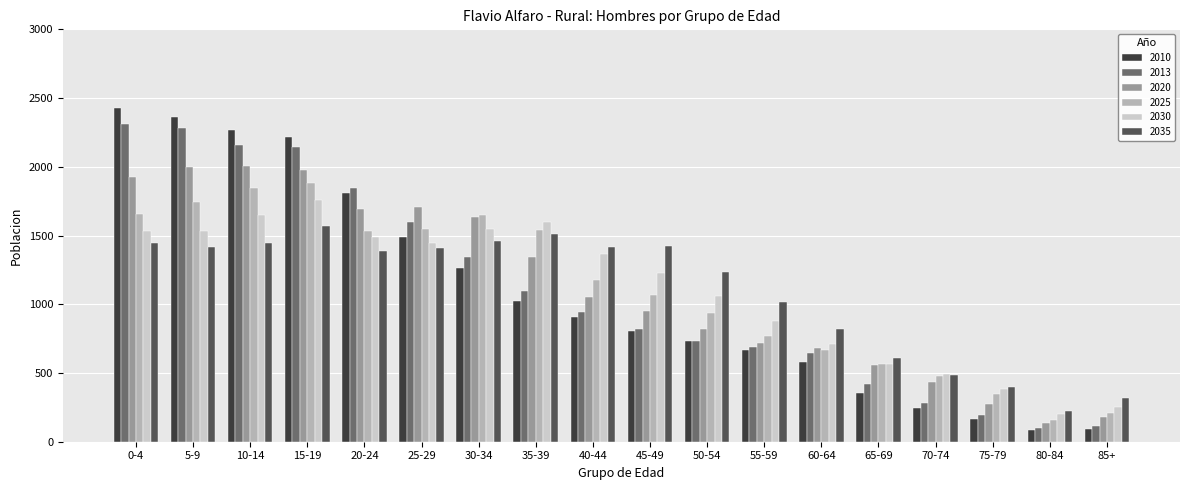

How many categories are shown in the chart?

18